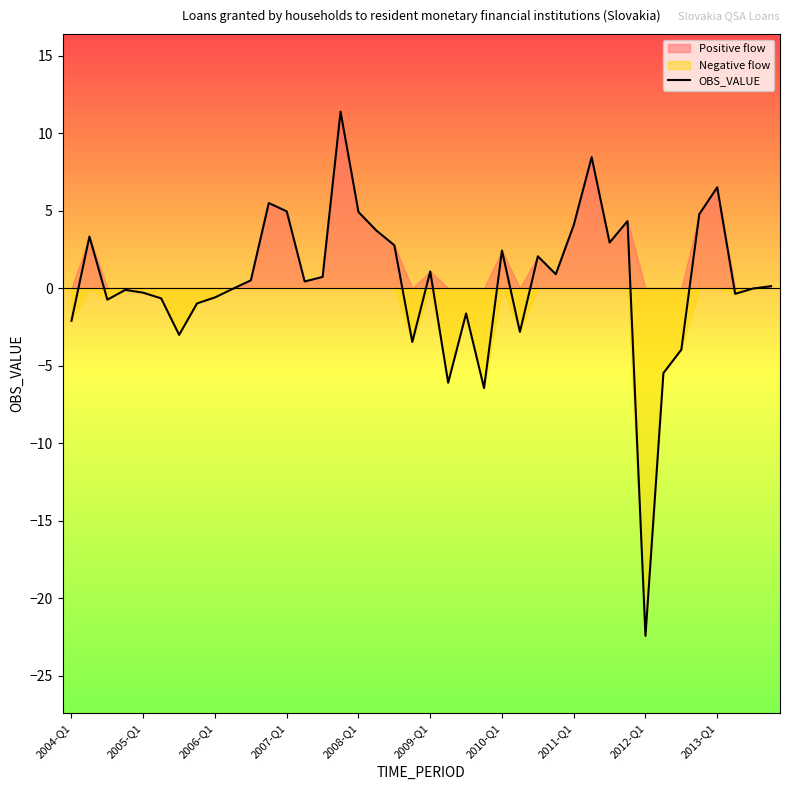

Is it true that OBS_VALUE equals -0.6 at 2006-Q1?

True